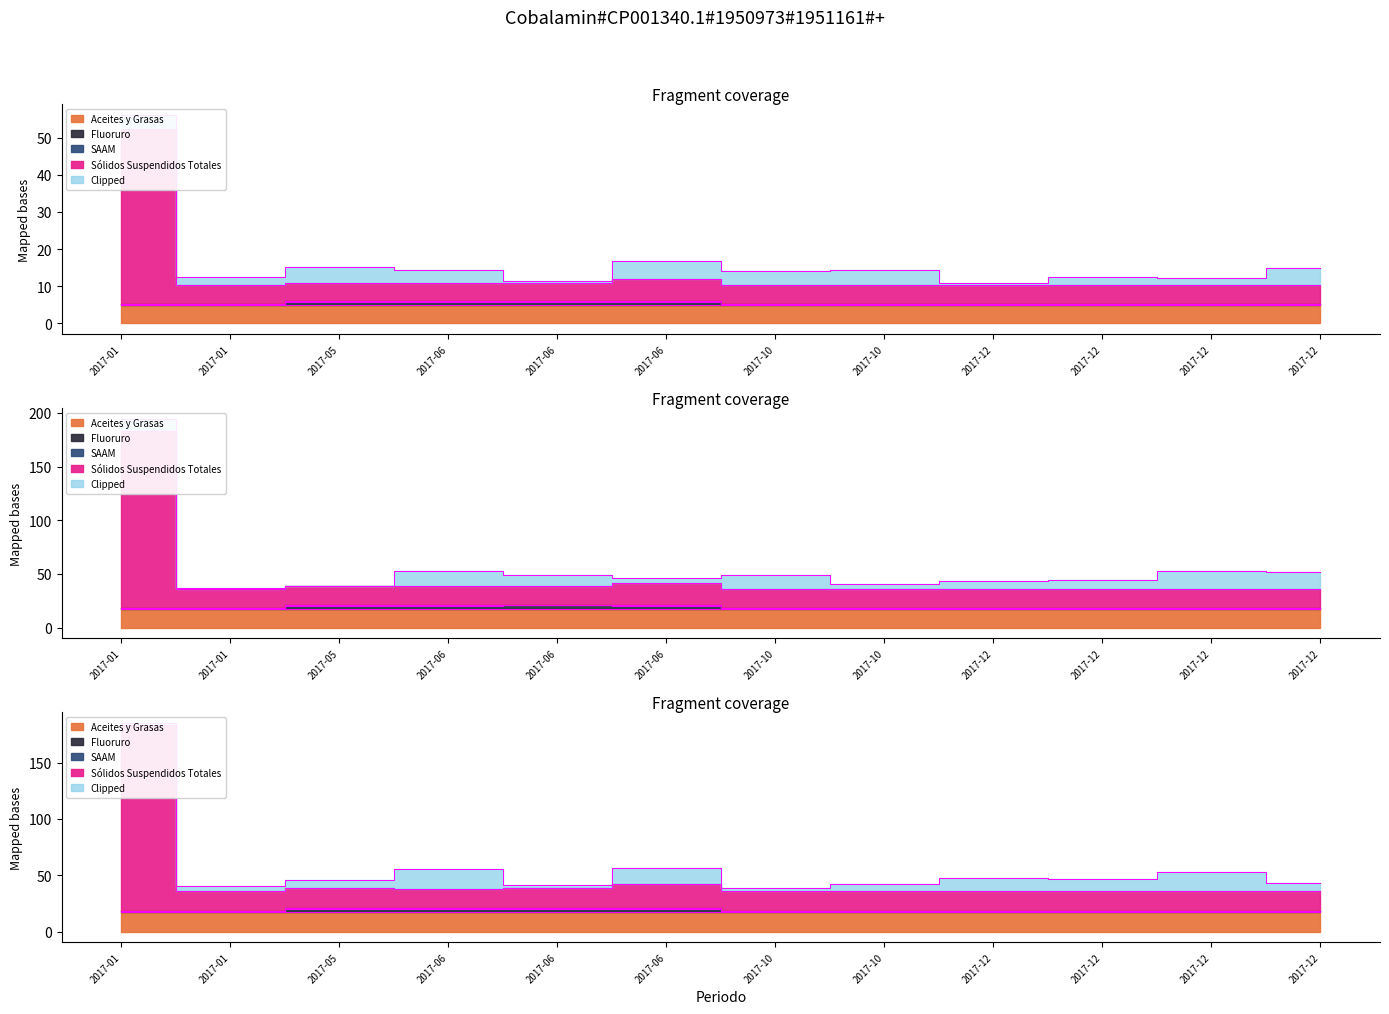

True or false: Sólidos Suspendidos Totales and SAAM intersect in this chart.

False